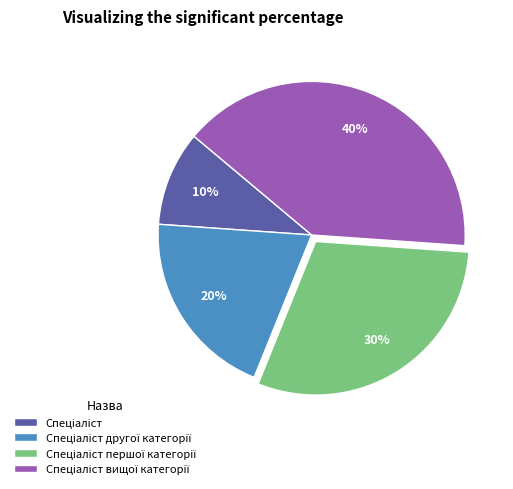

Is there any slice that represents more than half of the pie?

No